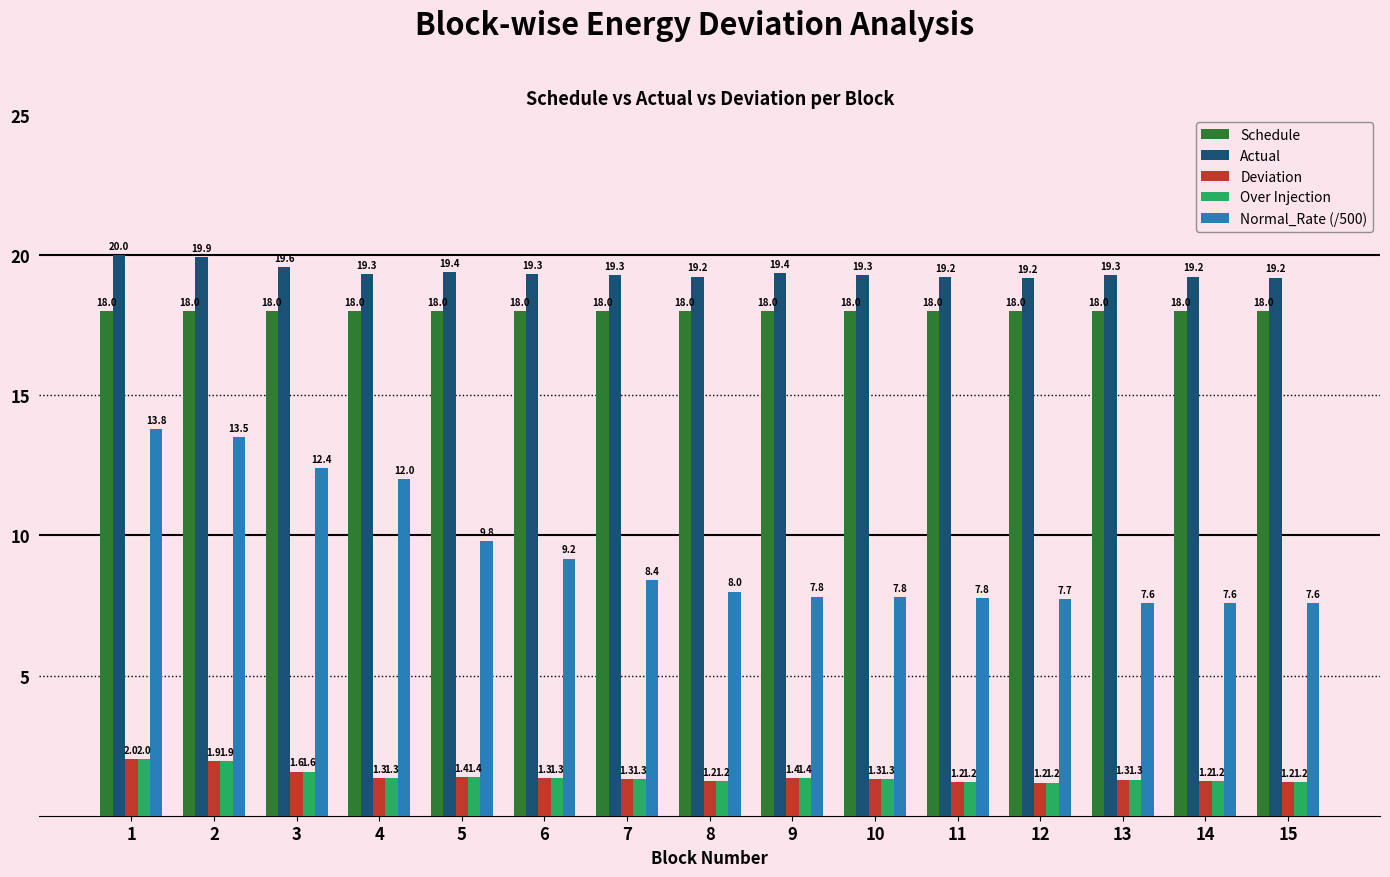

Is the value of Schedule at 12 greater than the value of Deviation at 14?

Yes